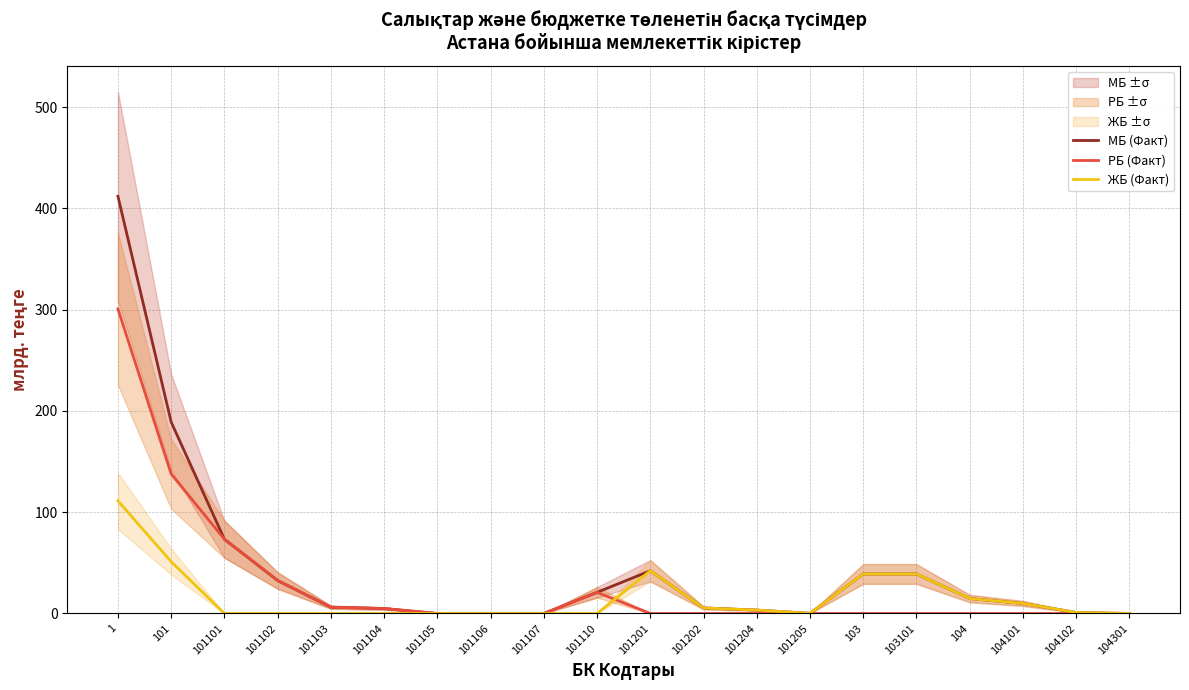

True or false: РБ (Факт) has a value of 37.1 at 101110.

False